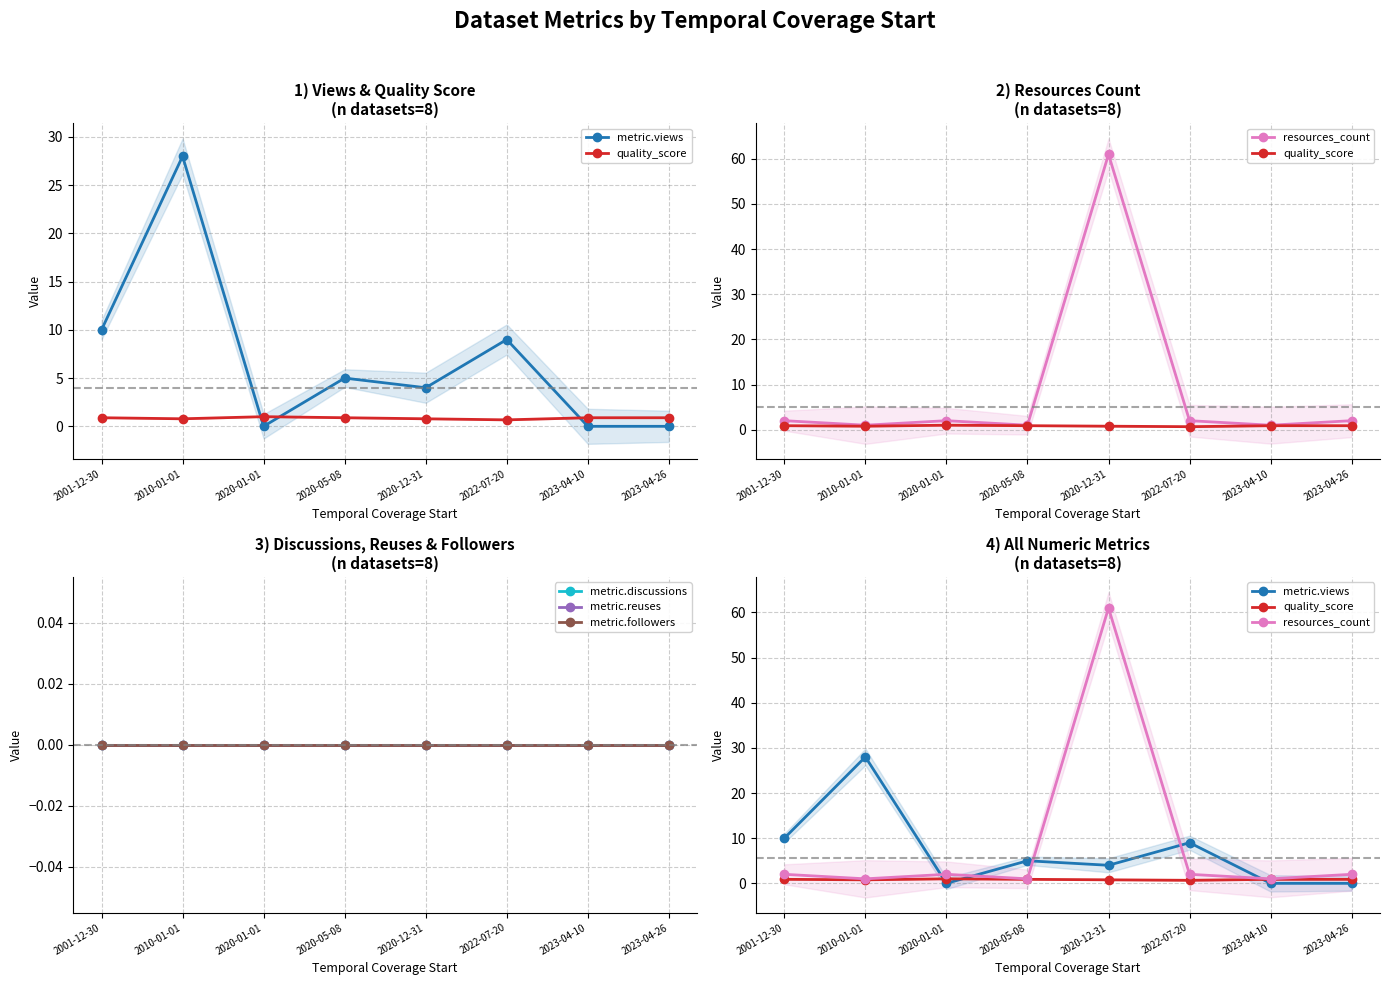

Reading left to right, list all the values displayed in this chart.

metric.views: 2001-12-30=10.0	2010-01-01=28.0	2020-01-01=0.0	2020-05-08=5.0	2020-12-31=4.0	2022-07-20=9.0	2023-04-10=0.0	2023-04-26=0.0
quality_score: 2001-12-30=0.9	2010-01-01=0.8	2020-01-01=1.0	2020-05-08=0.9	2020-12-31=0.8	2022-07-20=0.7	2023-04-10=0.9	2023-04-26=0.9
resources_count: 2001-12-30=2.0	2010-01-01=1.0	2020-01-01=2.0	2020-05-08=1.0	2020-12-31=61.0	2022-07-20=2.0	2023-04-10=1.0	2023-04-26=2.0
metric.discussions: 2001-12-30=0.0	2010-01-01=0.0	2020-01-01=0.0	2020-05-08=0.0	2020-12-31=0.0	2022-07-20=0.0	2023-04-10=0.0	2023-04-26=0.0
metric.reuses: 2001-12-30=0.0	2010-01-01=0.0	2020-01-01=0.0	2020-05-08=0.0	2020-12-31=0.0	2022-07-20=0.0	2023-04-10=0.0	2023-04-26=0.0
metric.followers: 2001-12-30=0.0	2010-01-01=0.0	2020-01-01=0.0	2020-05-08=0.0	2020-12-31=0.0	2022-07-20=0.0	2023-04-10=0.0	2023-04-26=0.0